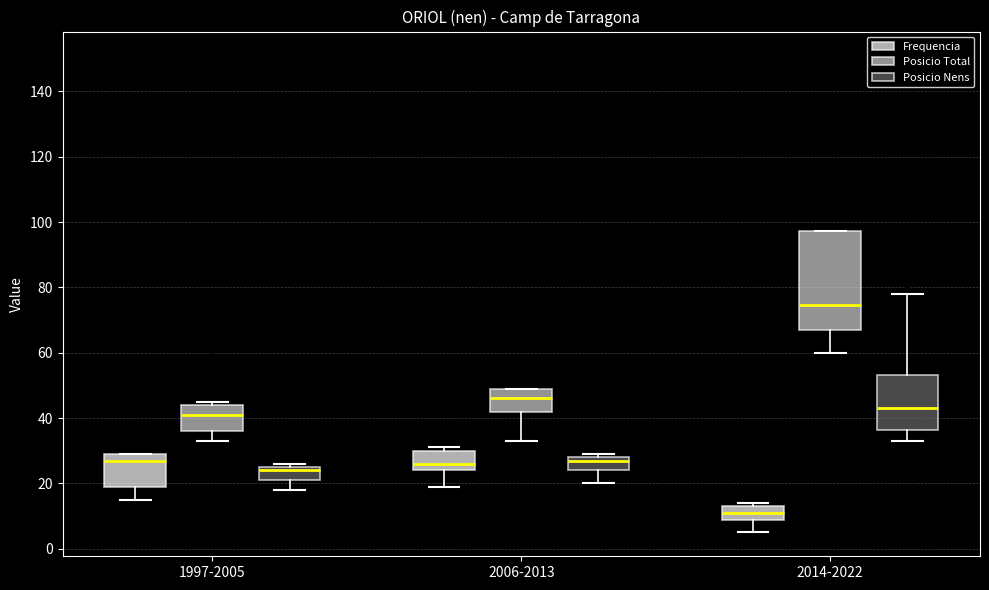

Where does the median line of the box for 1997-2005 (Frequencia) sit on the y-axis? The values are not printed on the chart, so give them approximately, as read against the axis.

28